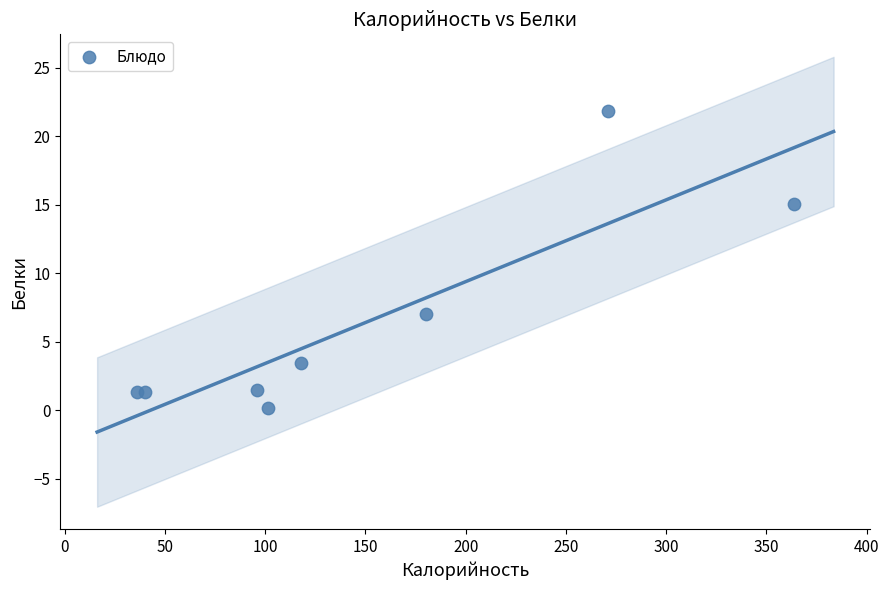

What Y value in the scatter plot is closest to 10?

7.0